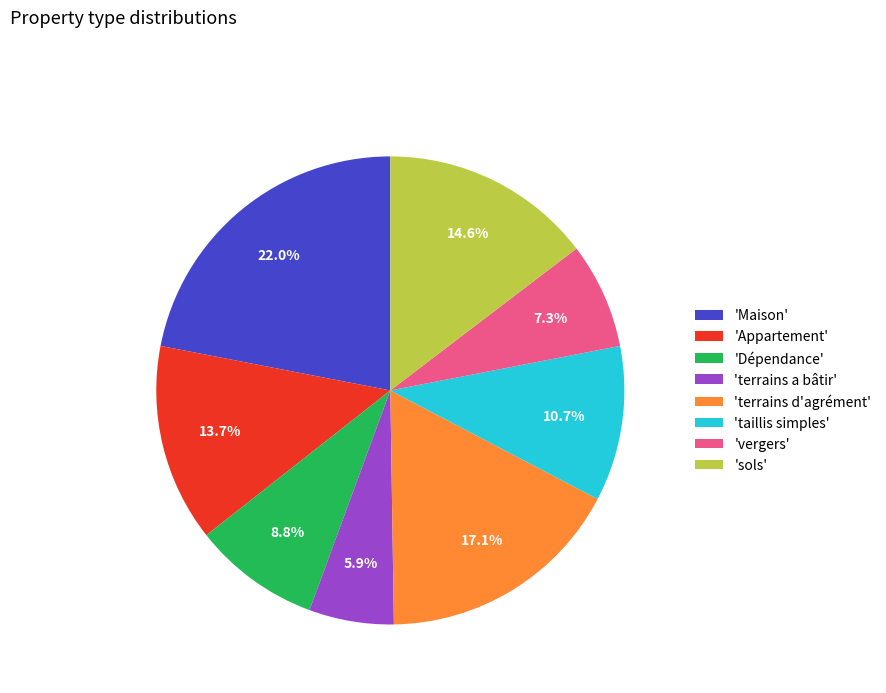

Rank the categories by value from lowest to highest.

'terrains a bâtir', 'vergers', 'Dépendance', 'taillis simples', 'Appartement', 'sols', 'terrains d'agrément', 'Maison'